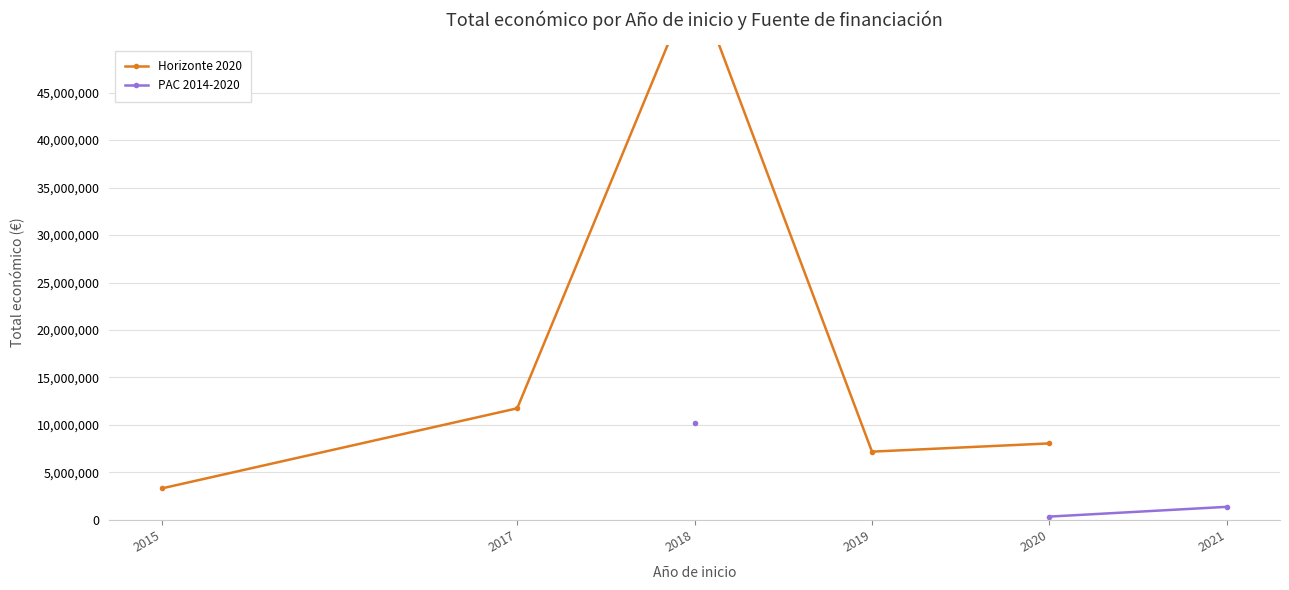

At 2019, list the series in order from largest to smallest.

Horizonte 2020, PAC 2014-2020